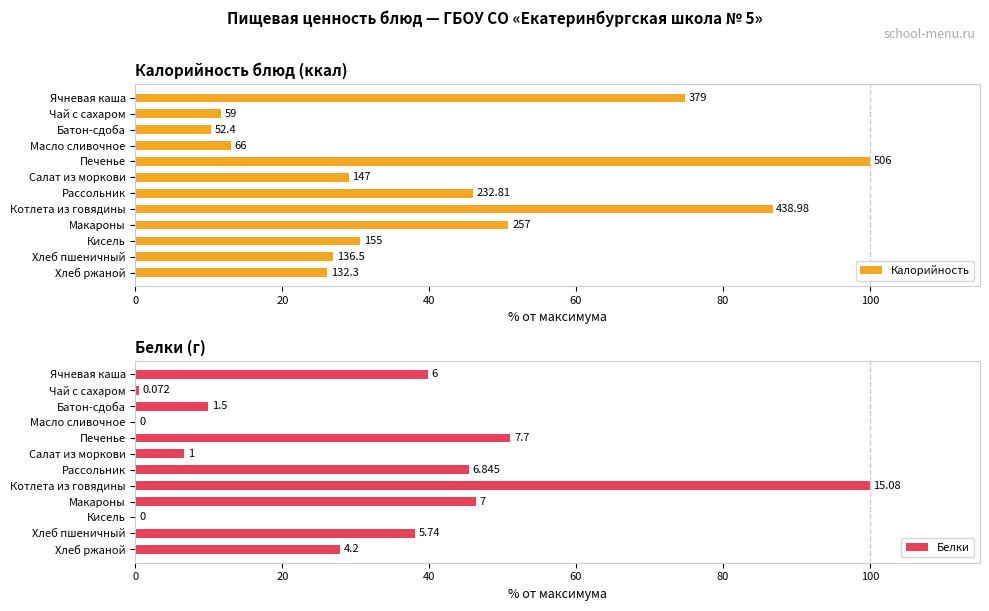

Which series has the largest total across all categories?

Калорийность